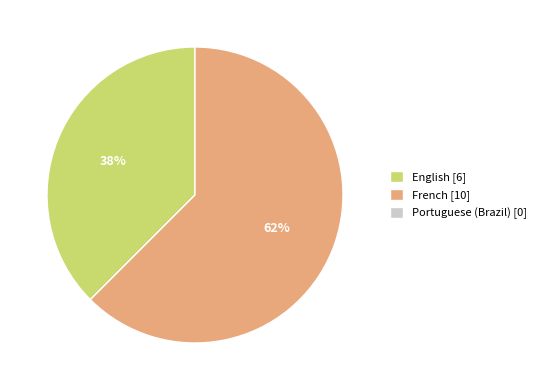

Is there a majority slice in this chart?

Yes